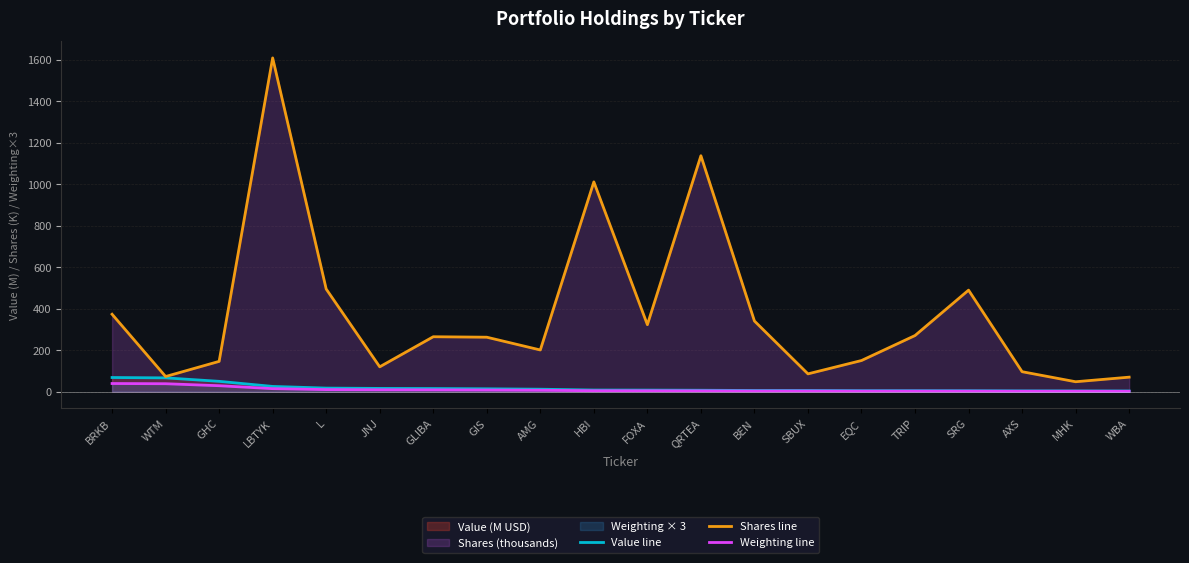

At which category is the sum across all series the highest?

LBTYK